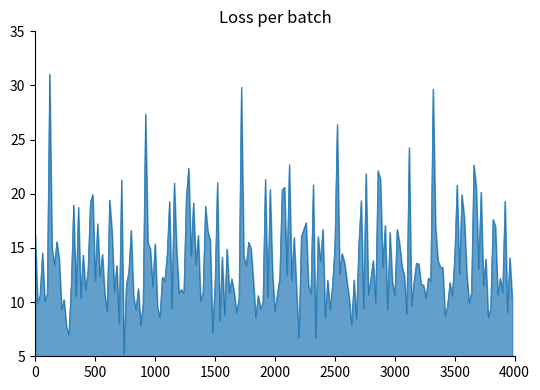

What is the minimum value shown in the chart?

5.3